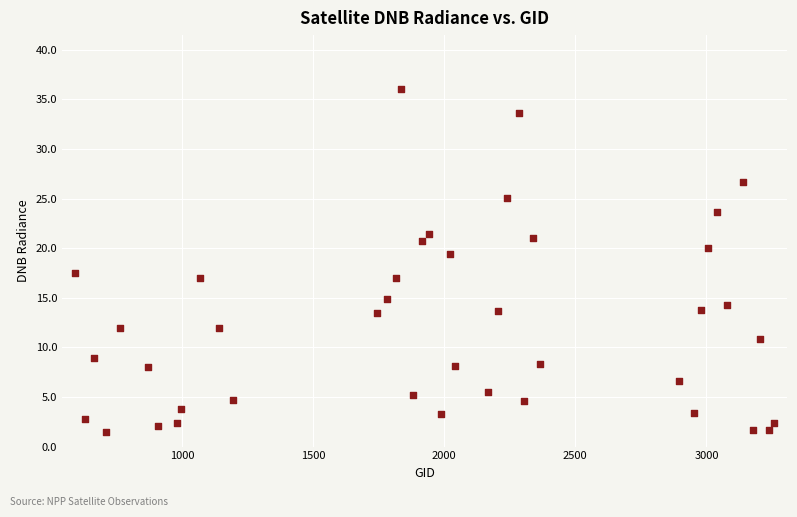

What Y value in the scatter plot is closest to 18?

17.5